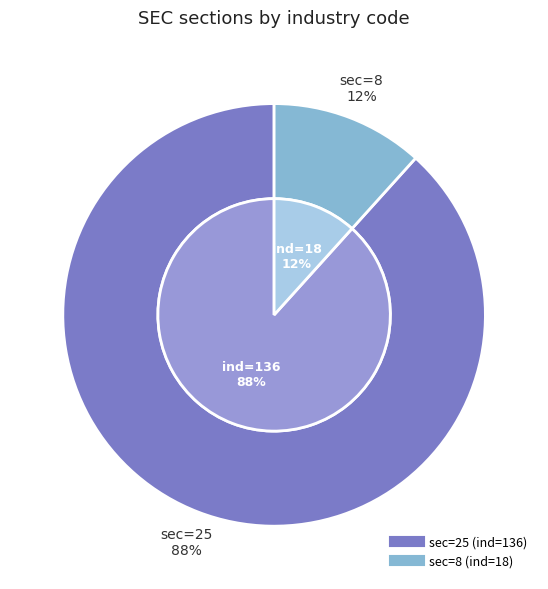

Which slice represents more than half of the pie?

25